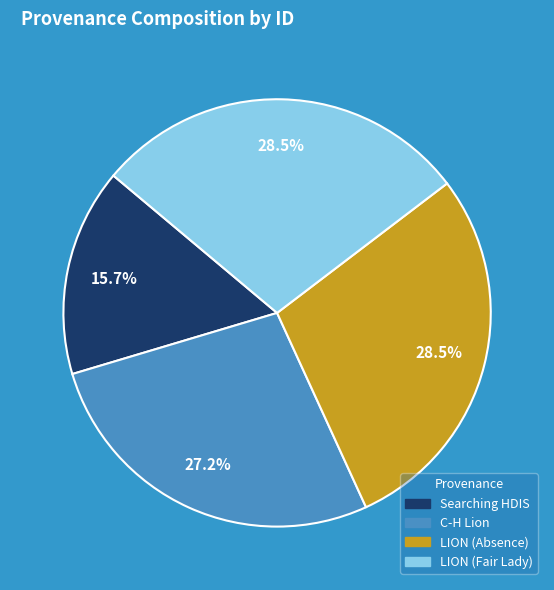

What is the ratio of the value at C-H Lion to the value at LION (Fair Lady)?

1.0